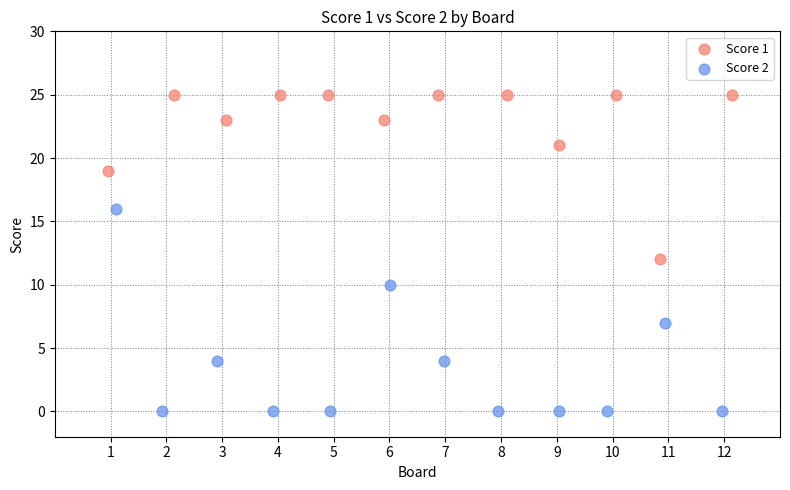

Which series contains the highest Y value?

Score 1